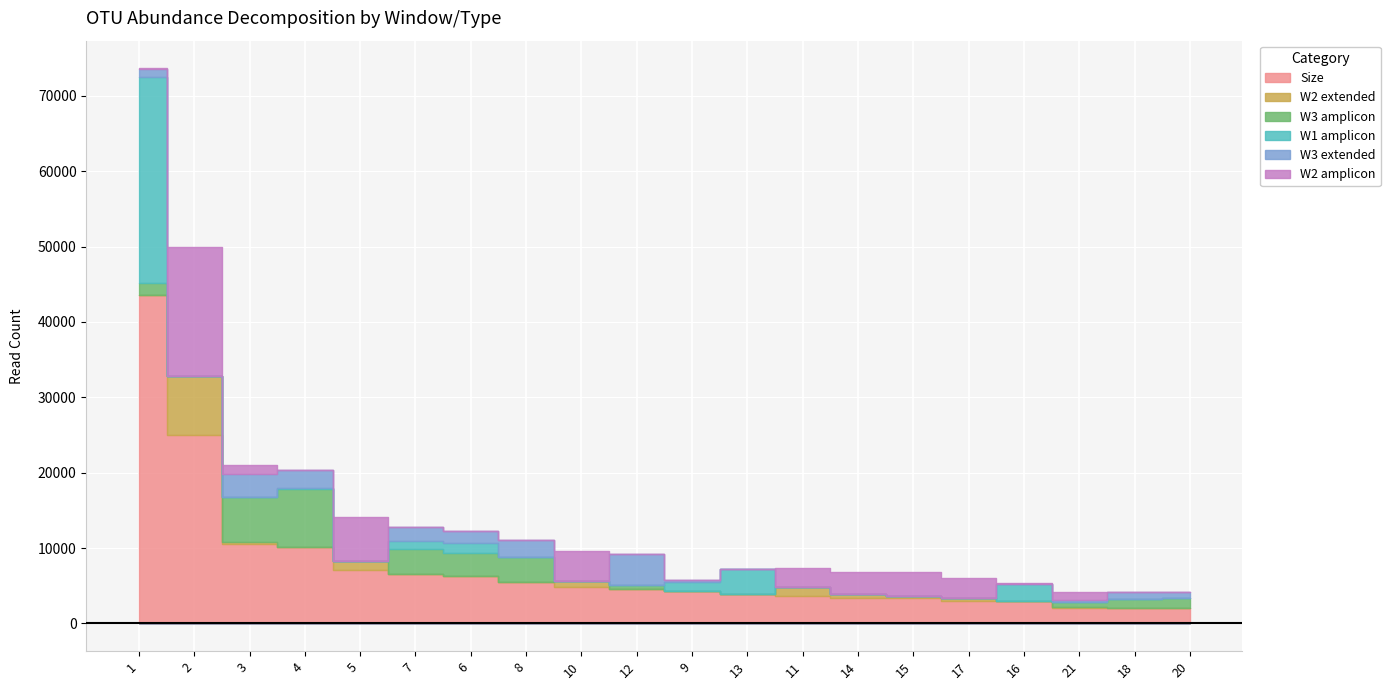

What is the average value of the Size series?

7741